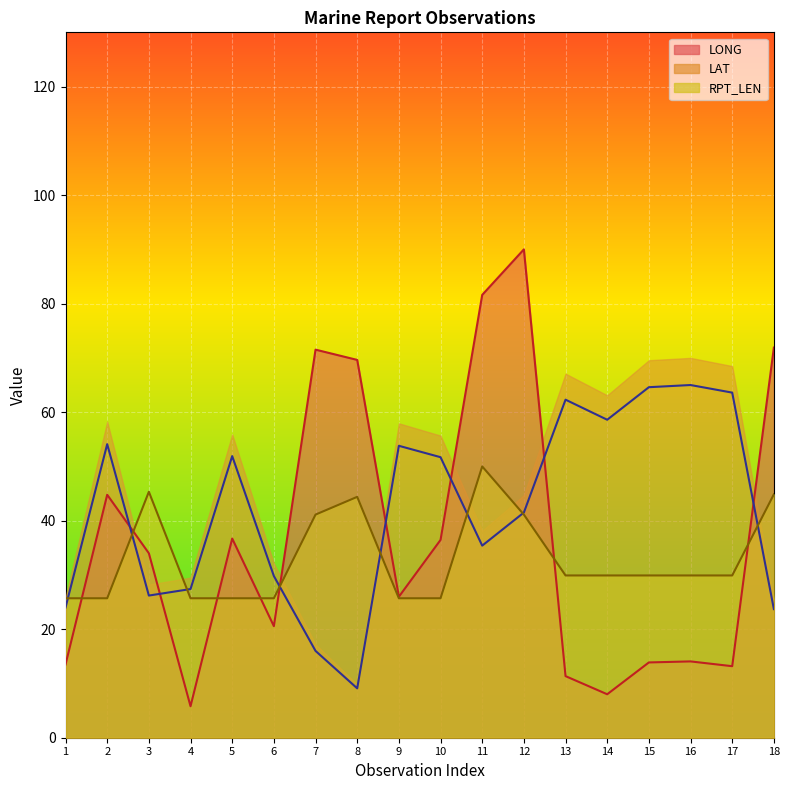

Where does the LONG series first go above 33?

2